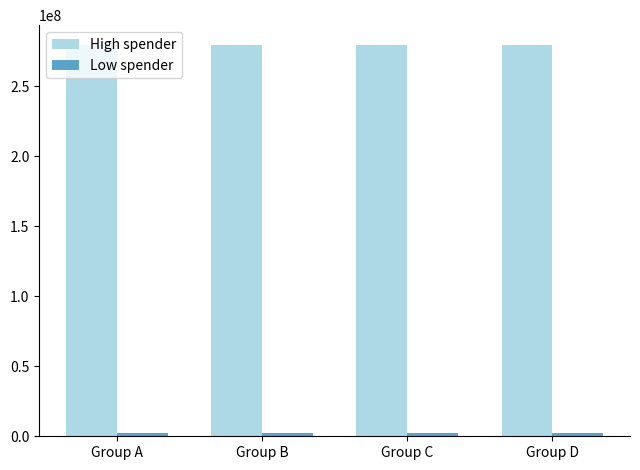

How many series are shown in this chart?

2